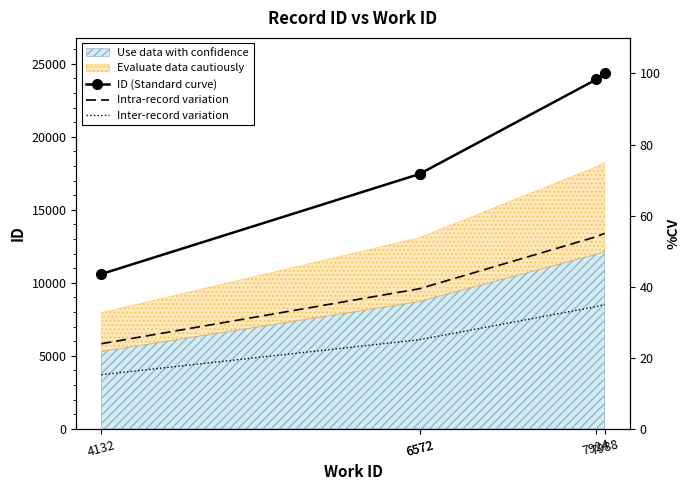

Which series changed the most between 4132 and 6572?

ID (Standard curve)